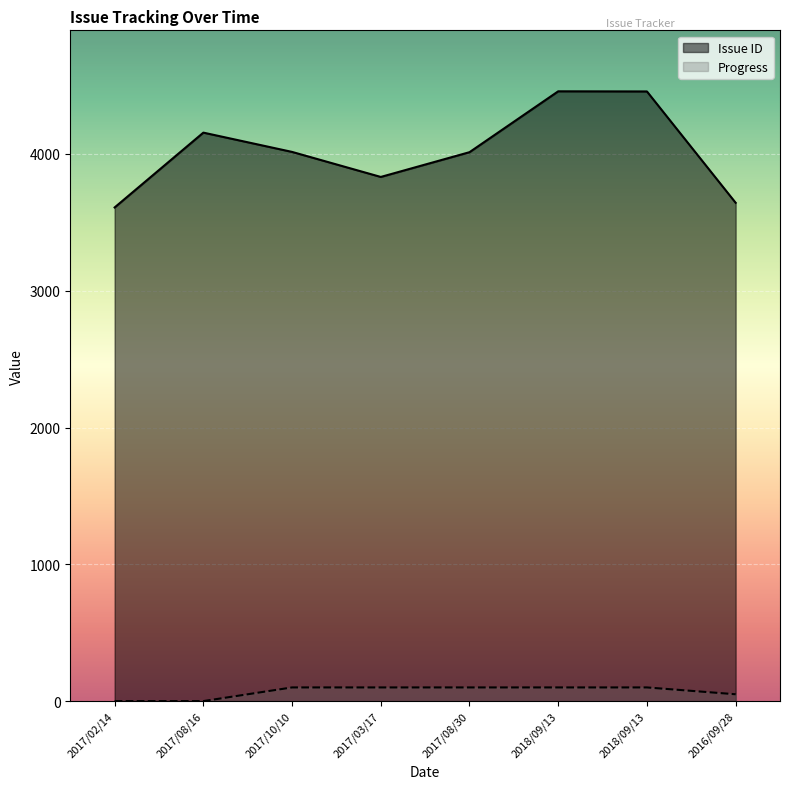

Does the chart display data point markers on the line(s)?

No